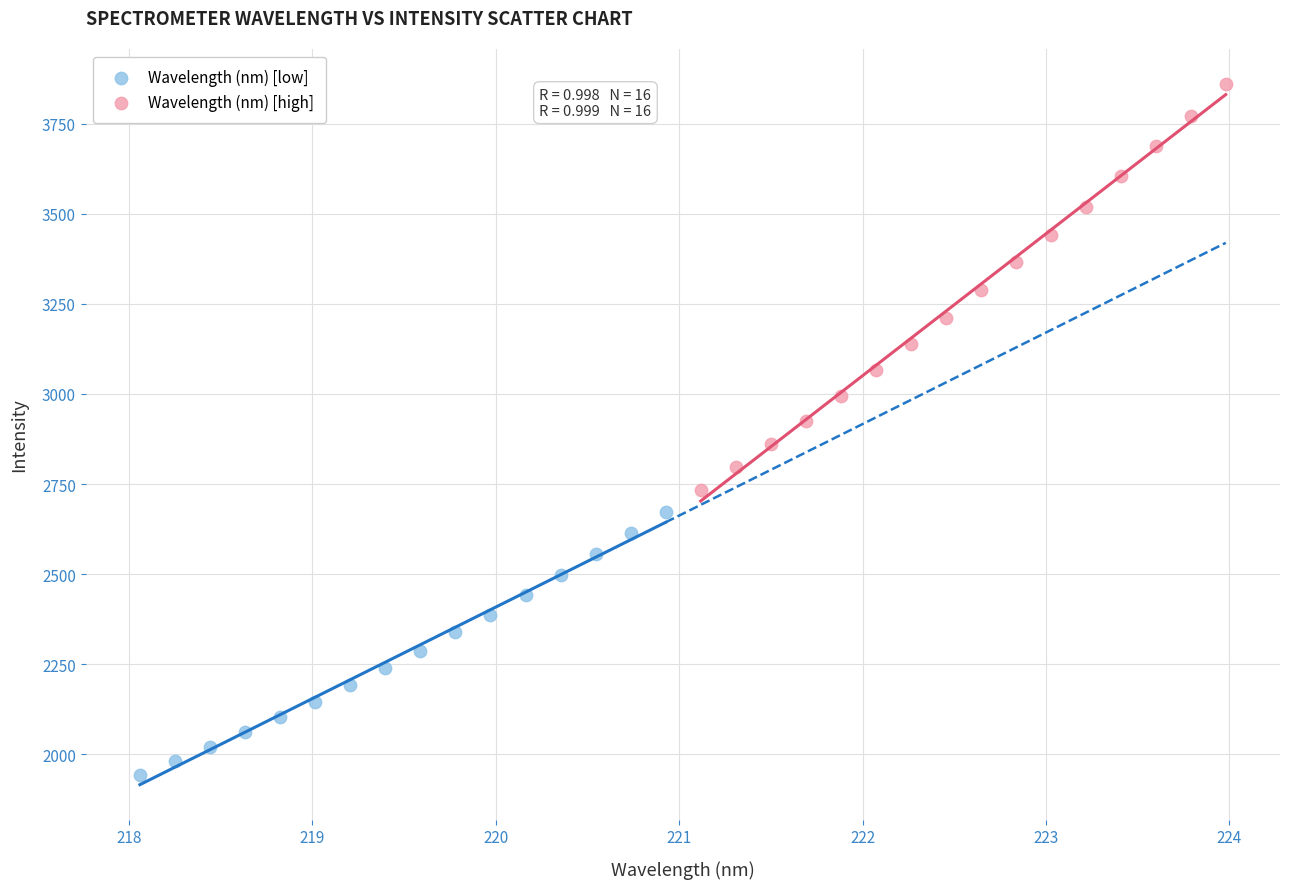

Which series contains the lowest Y value?

Wavelength (nm) [low]